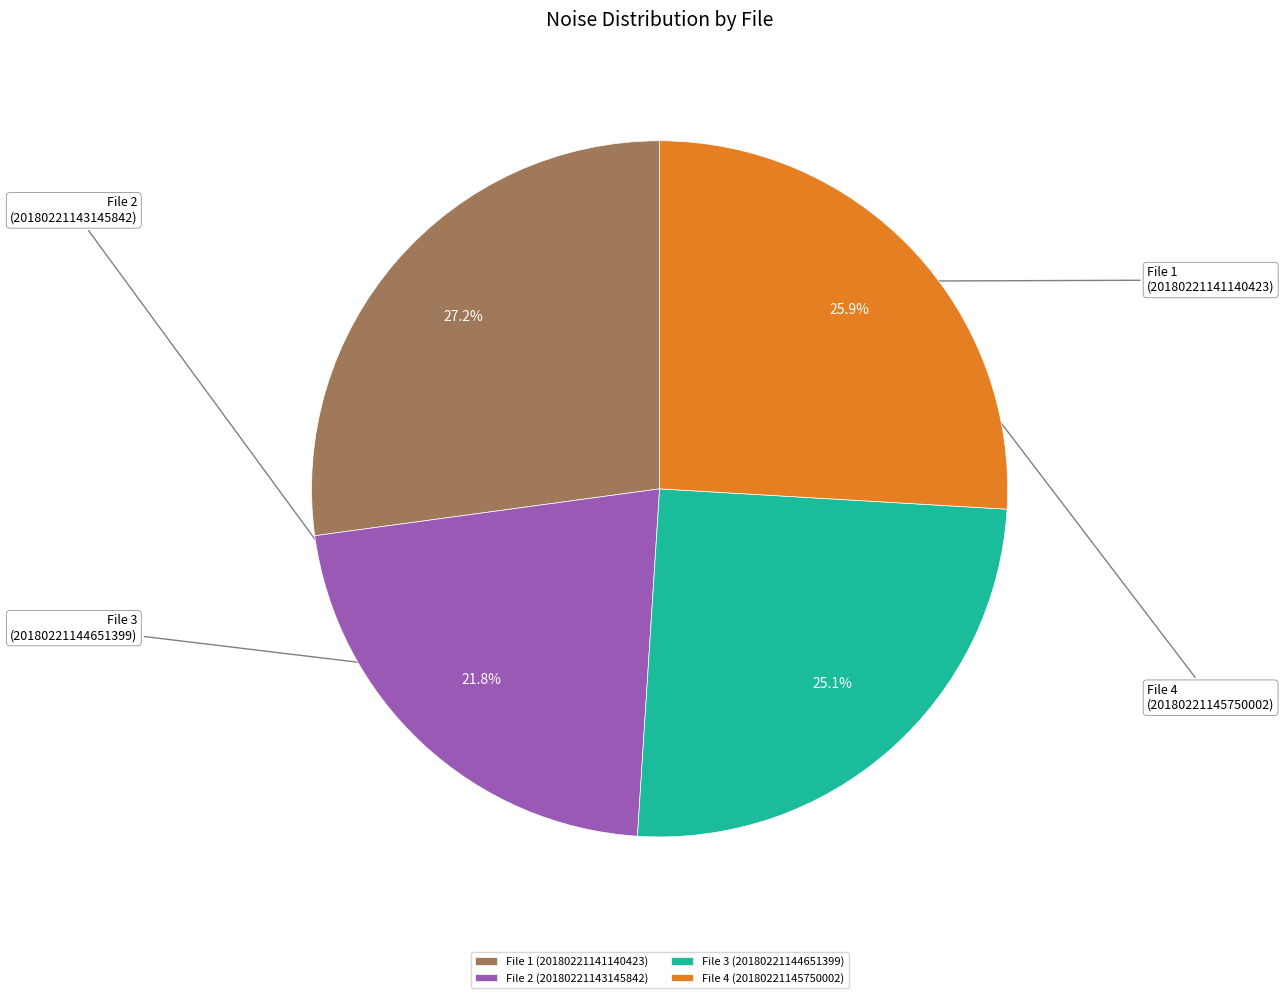

Rank the categories by value from highest to lowest.

20180221141140423_ALFAPCE-R0_met.fits, 20180221145750002_ALFAPCE-R0_met.fits, 20180221144651399_ALFAPCE-R0_met.fits, 20180221143145842_ALFAPCE-R0_met.fits